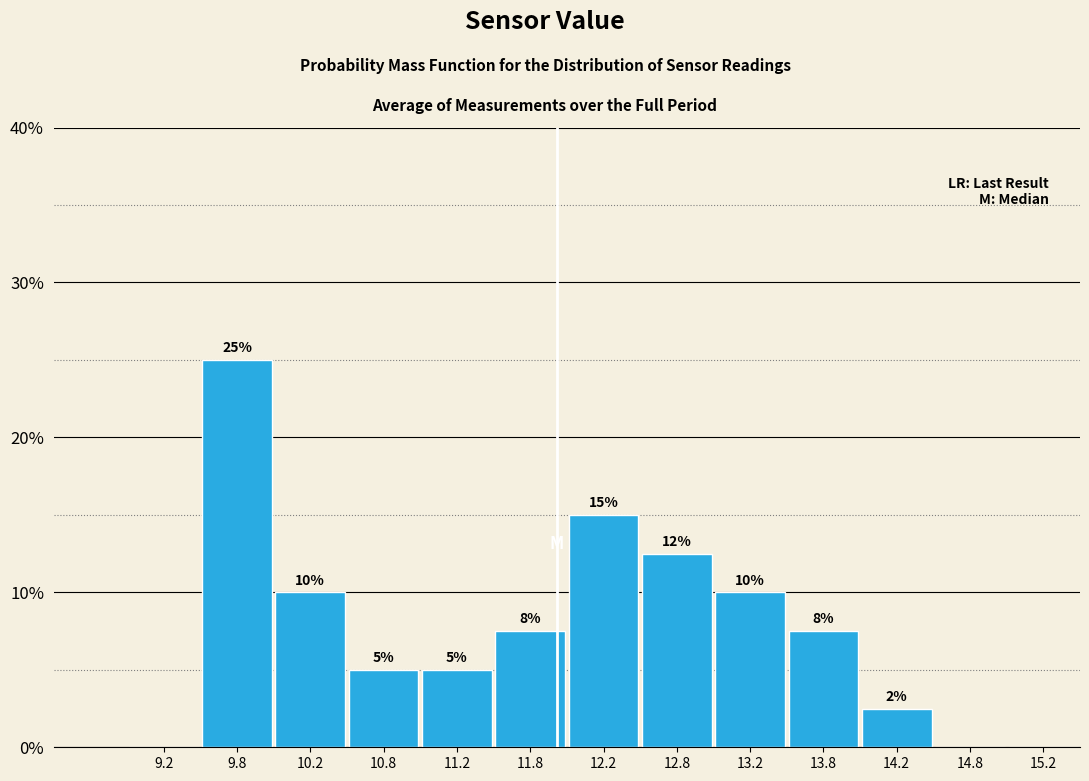

Over which range of the x-axis is the bar tallest?

9.5 to 10.0